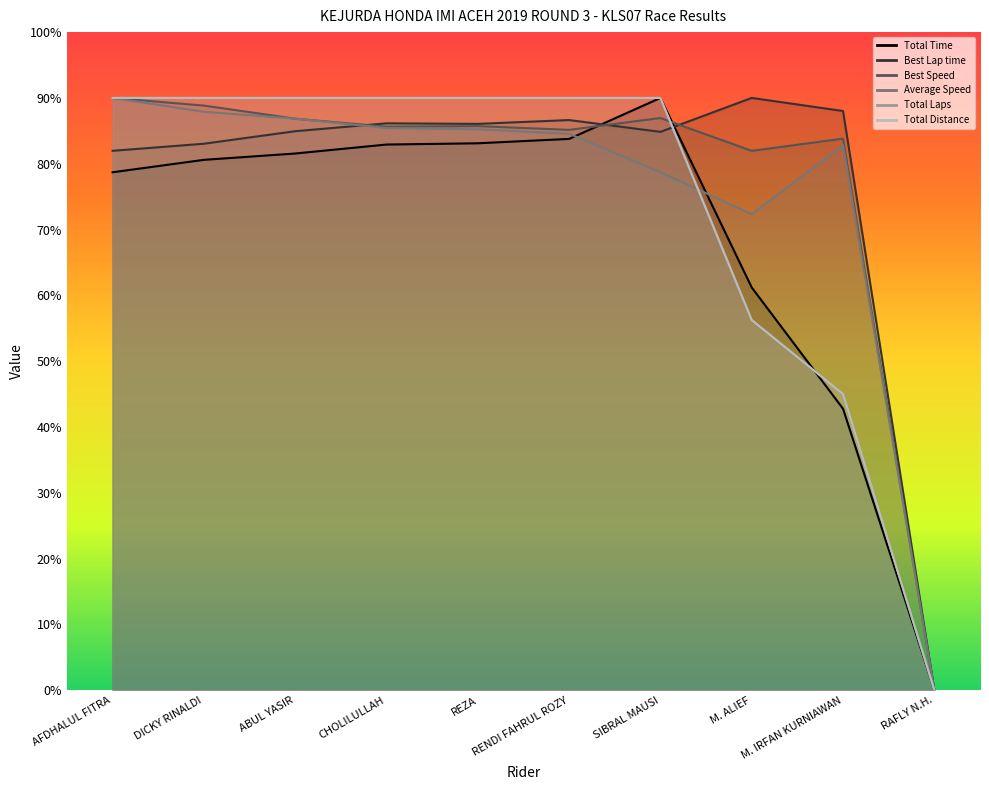

What is the highest value of the Average Speed series?

90.0